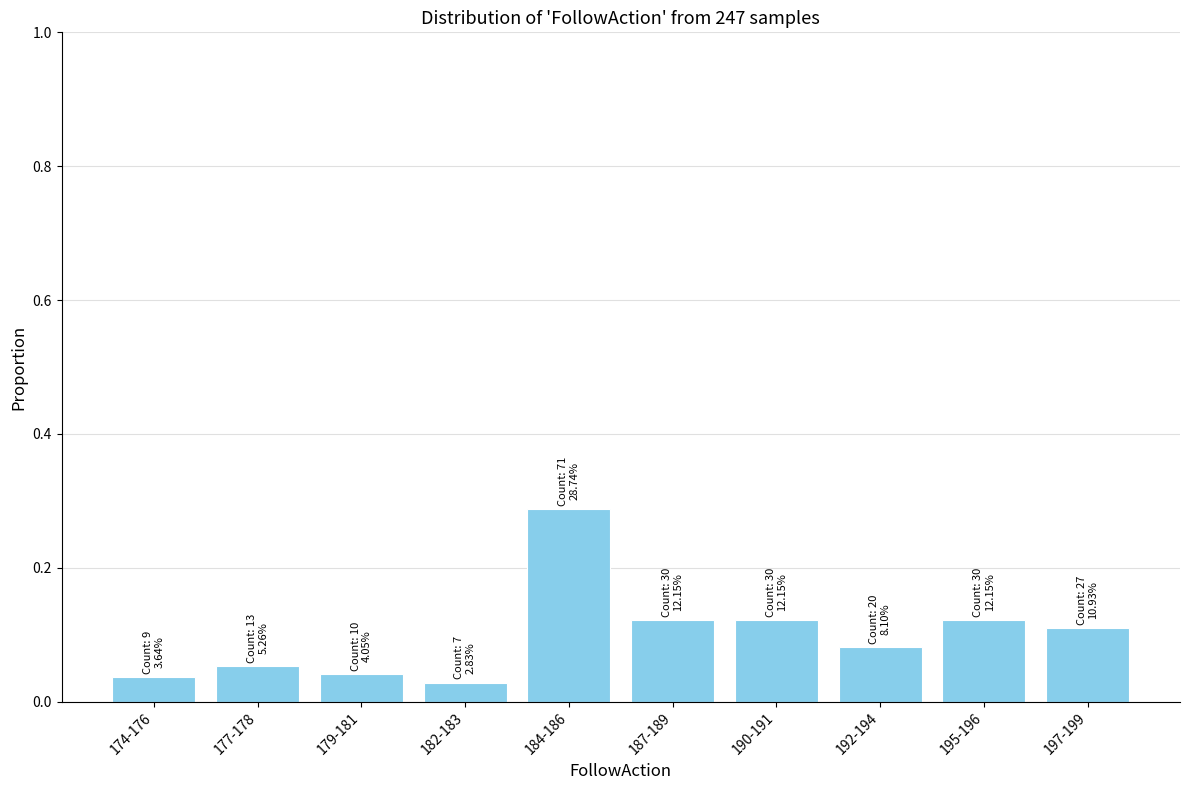

What is the label of the 5th bar from the left?

184-186